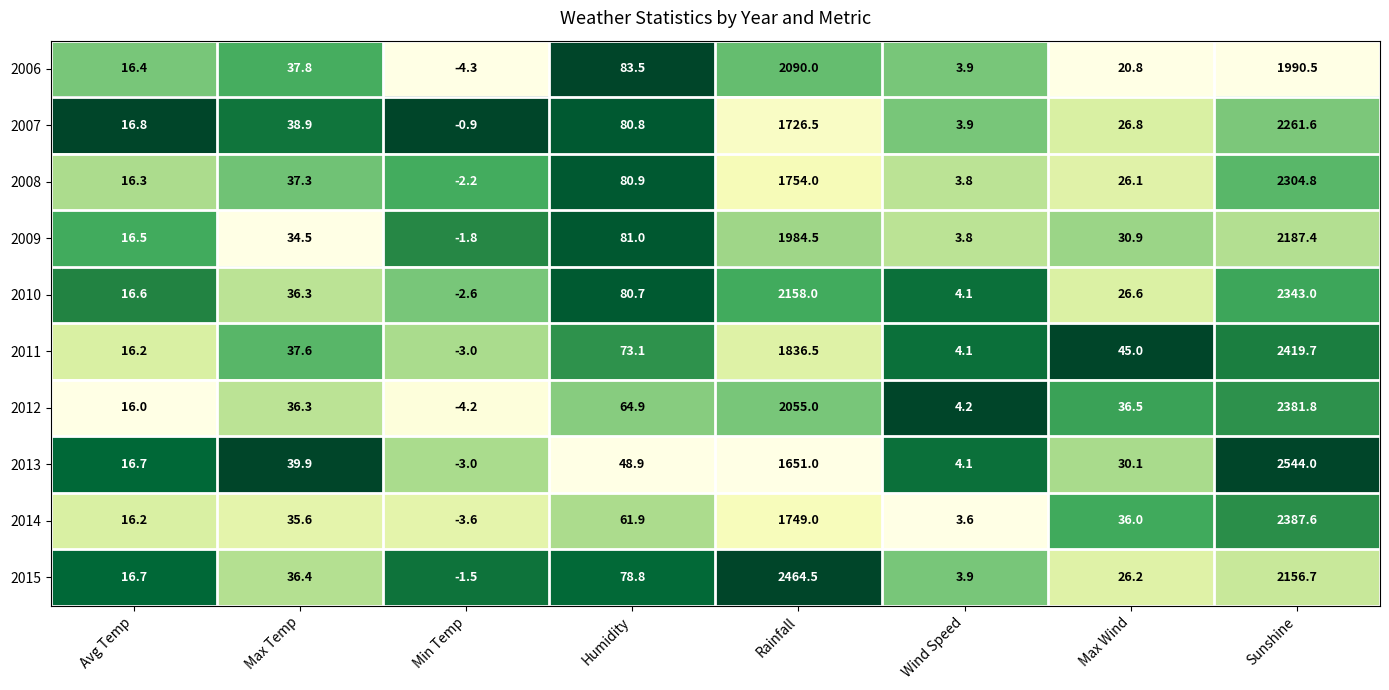

Is it true that 2006 equals 2891.9 at Sunshine?

False